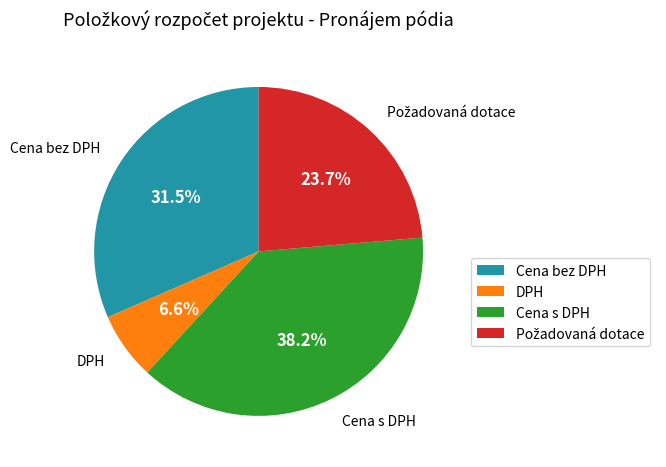

Count the number of slices in the pie.

4